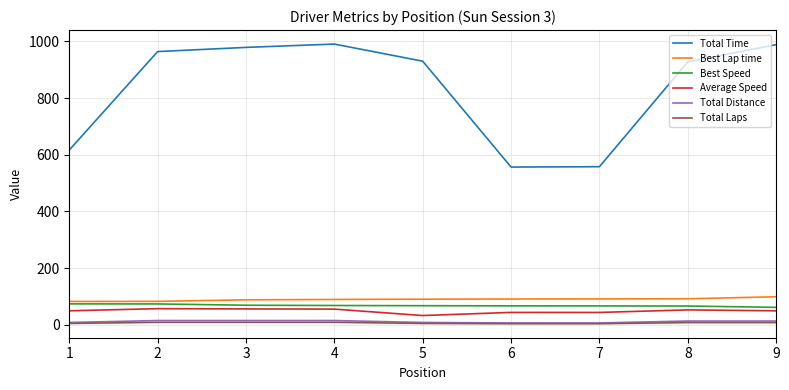

Which series has the largest total across all categories?

Total Time